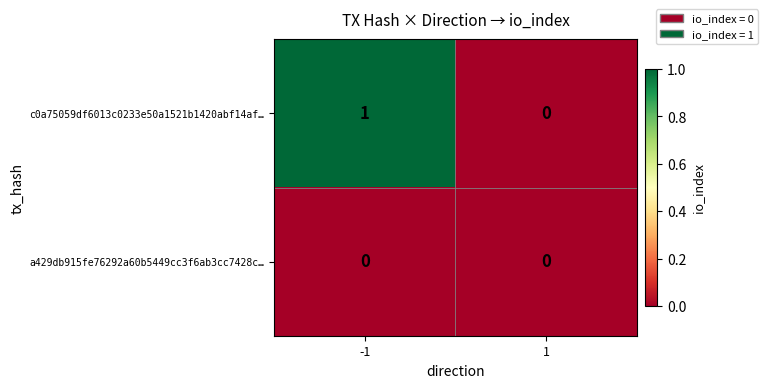

Which series has the largest range (max minus min)?

c0a75059df6013c0233e50a1521b1420abf14af…